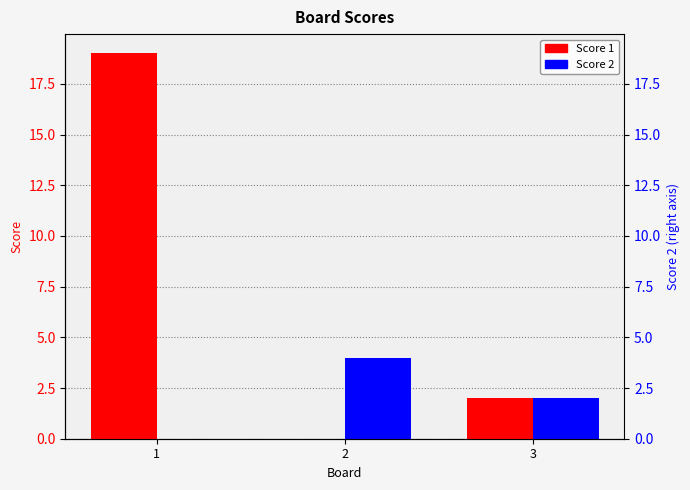

What is the average value of the Score 2 series?

2